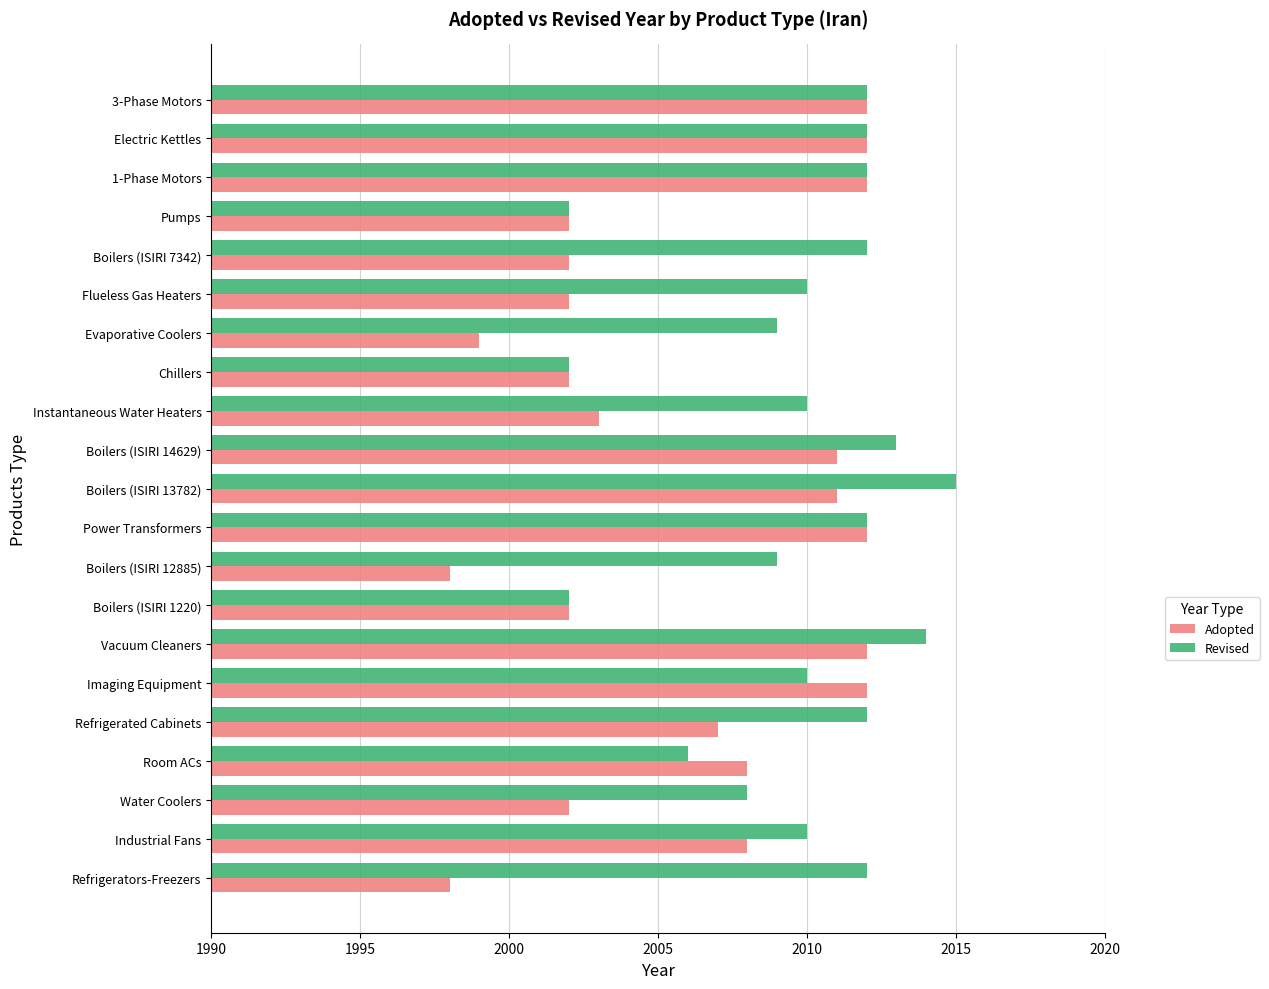

What is the highest value of the Adopted series?

2012